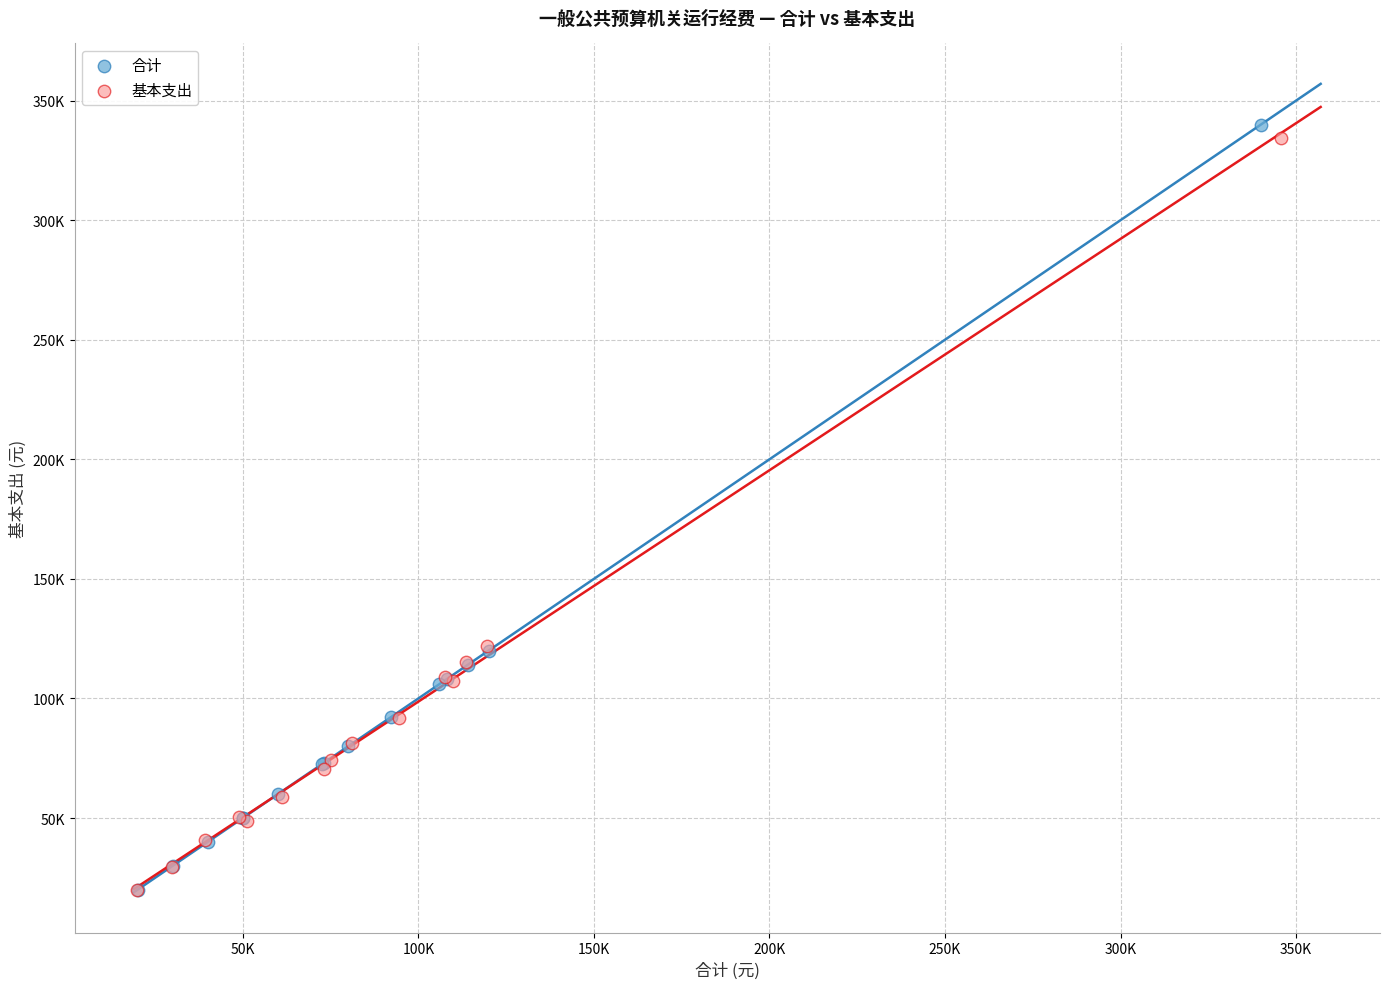

What are all the series names shown in the legend?

合计, 基本支出